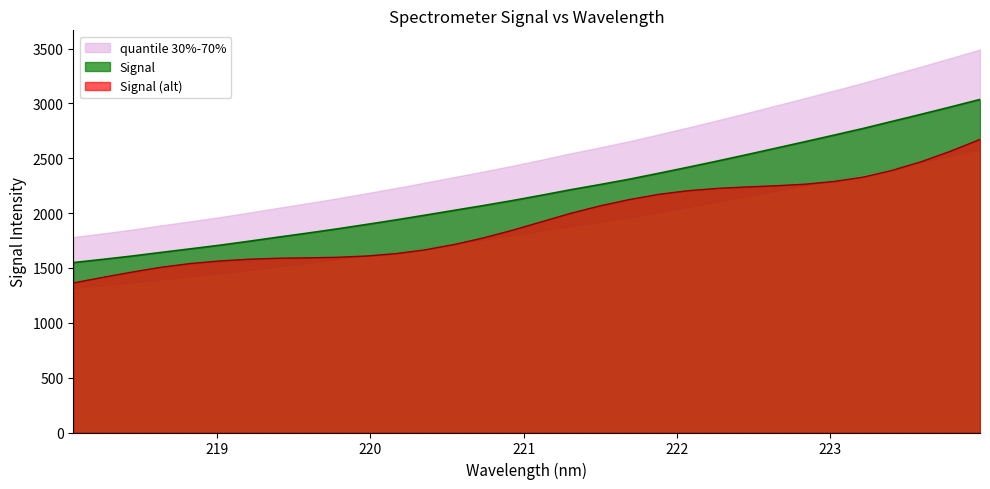

What is the maximum value for Signal?

3035.9